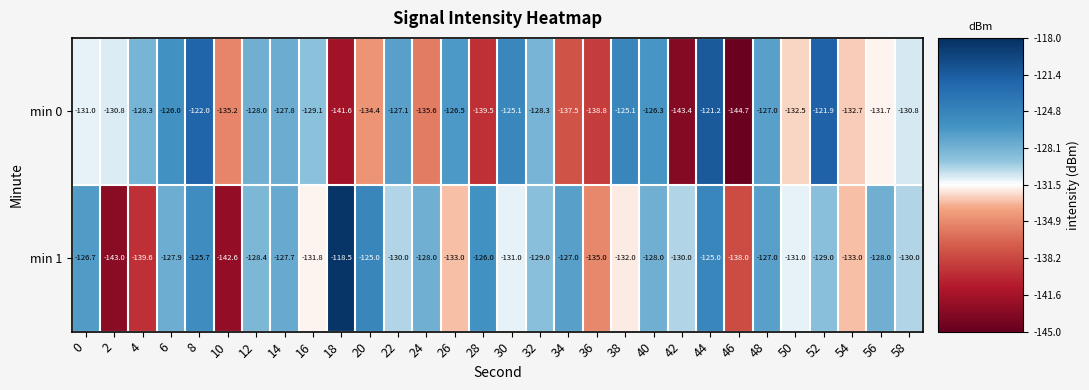

What is the difference between the highest and lowest values at 54?

0.3